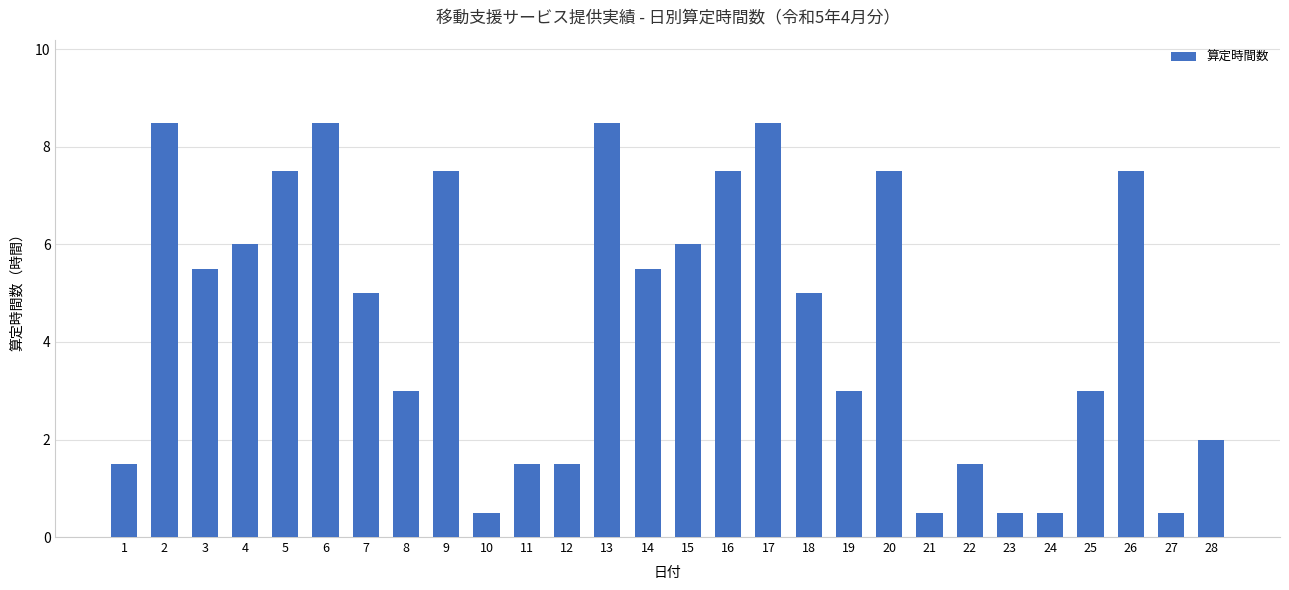

Reading left to right, list all the values displayed in this chart.

1.5	8.5	5.5	6.0	7.5	8.5	5.0	3.0	7.5	0.5	1.5	1.5	8.5	5.5	6.0	7.5	8.5	5.0	3.0	7.5	0.5	1.5	0.5	0.5	3.0	7.5	0.5	2.0